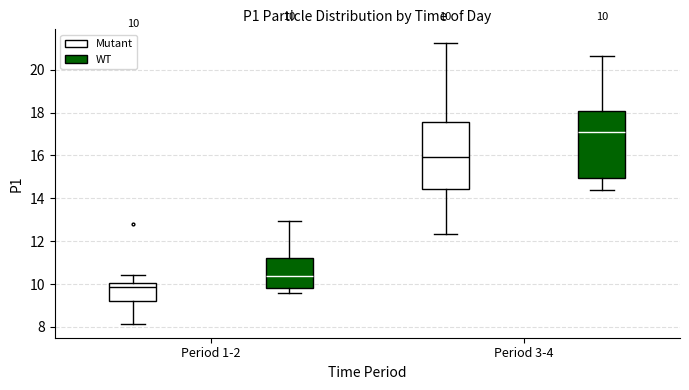

Which box has the highest median line?

Period 3-4 (WT)